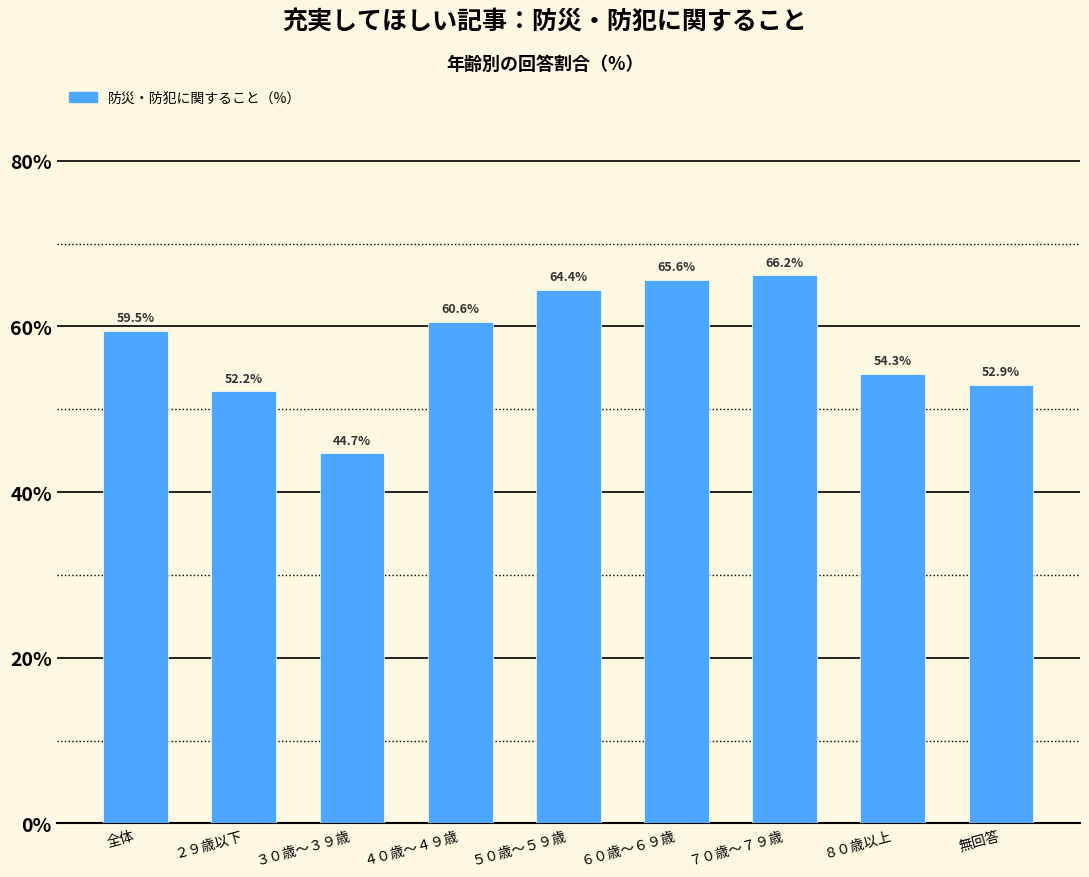

Reading right to left, transcribe all the data shown in this chart.

52.9	54.3	66.2	65.6	64.4	60.6	44.7	52.2	59.5